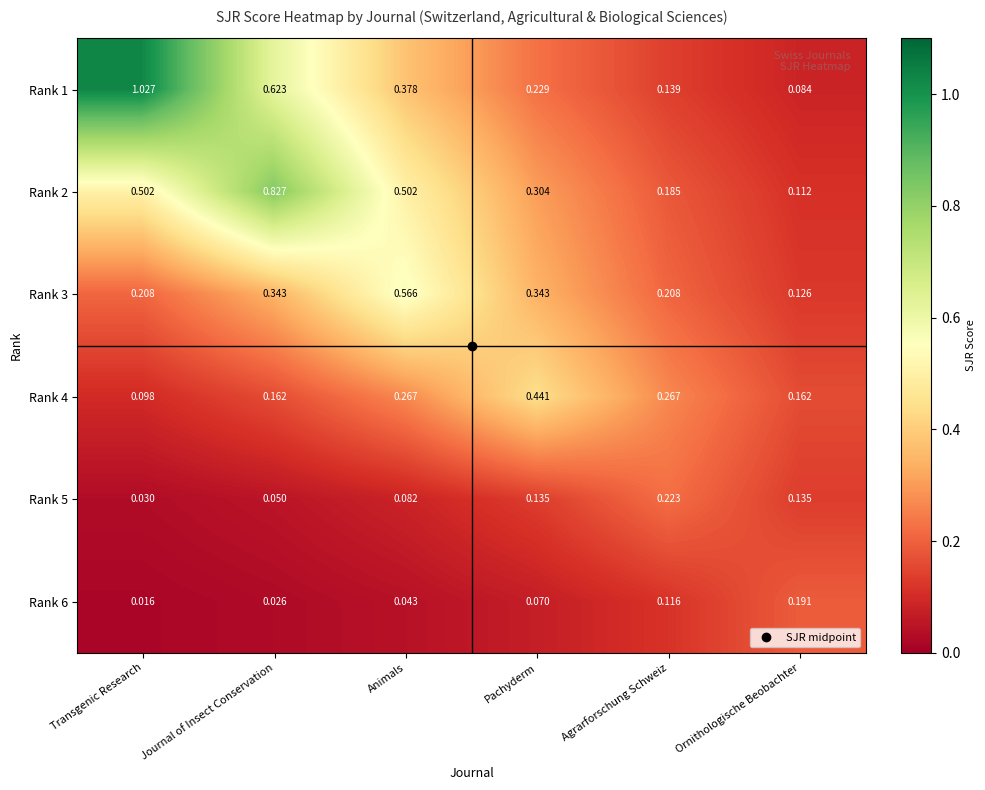

At which category is the sum across all series the highest?

Journal of Insect Conservation